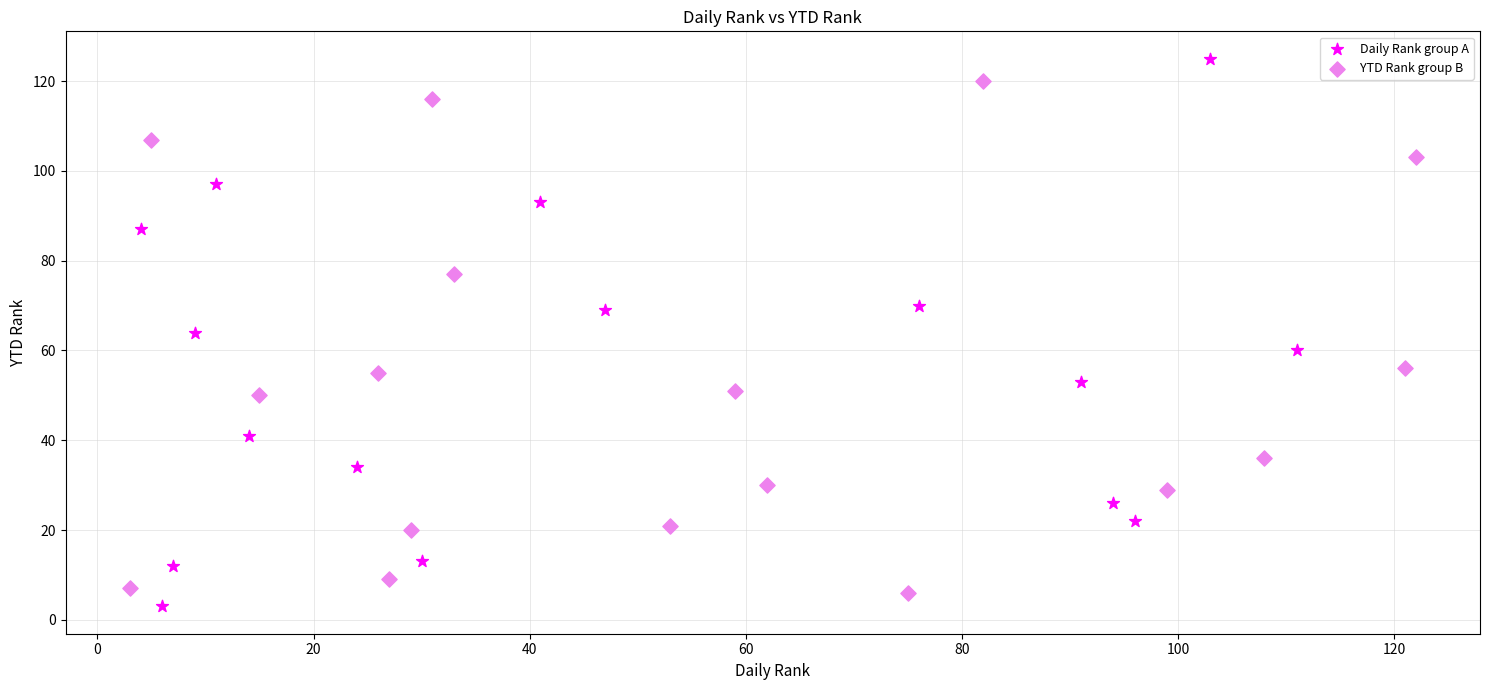

What are all the series names shown in the legend?

Daily Rank group A, YTD Rank group B